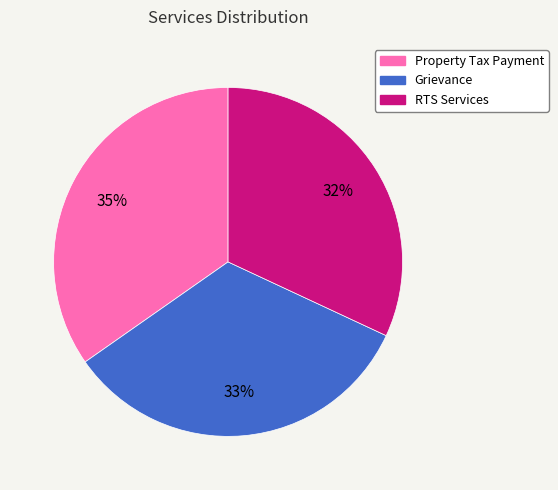

How many segments does this pie chart have?

3